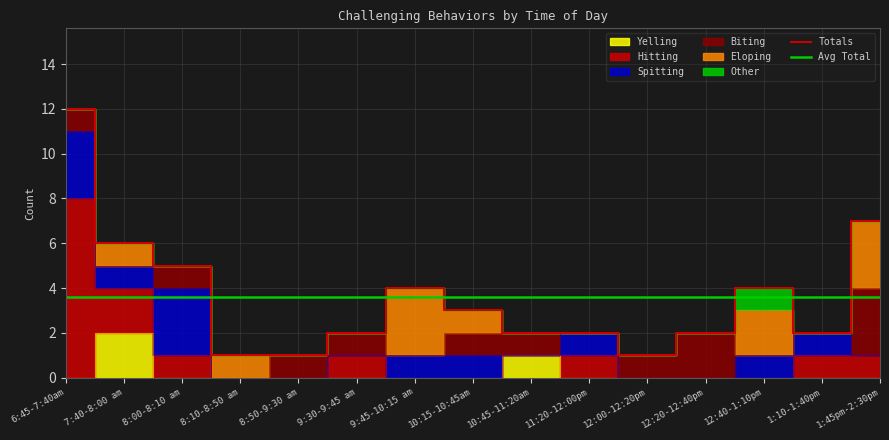

What are all the series names shown in the legend?

Yelling, Hitting, Spitting, Biting, Eloping, Other